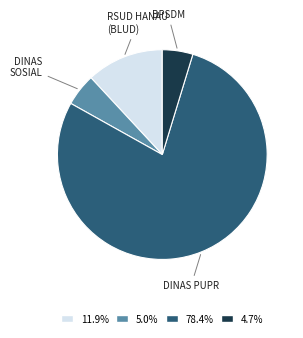

Approximately how many times larger is the value at RSUD HANAU (BLUD) compared to DINAS SOSIAL?

2.4